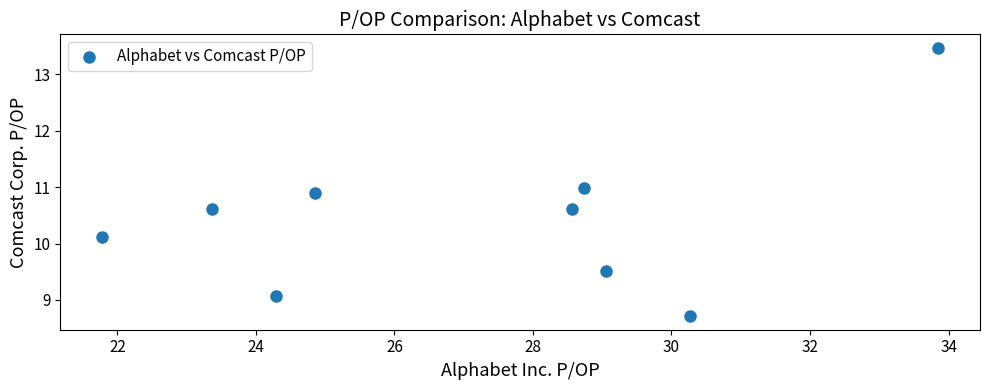

What is the range of X values (max minus min)?

12.1